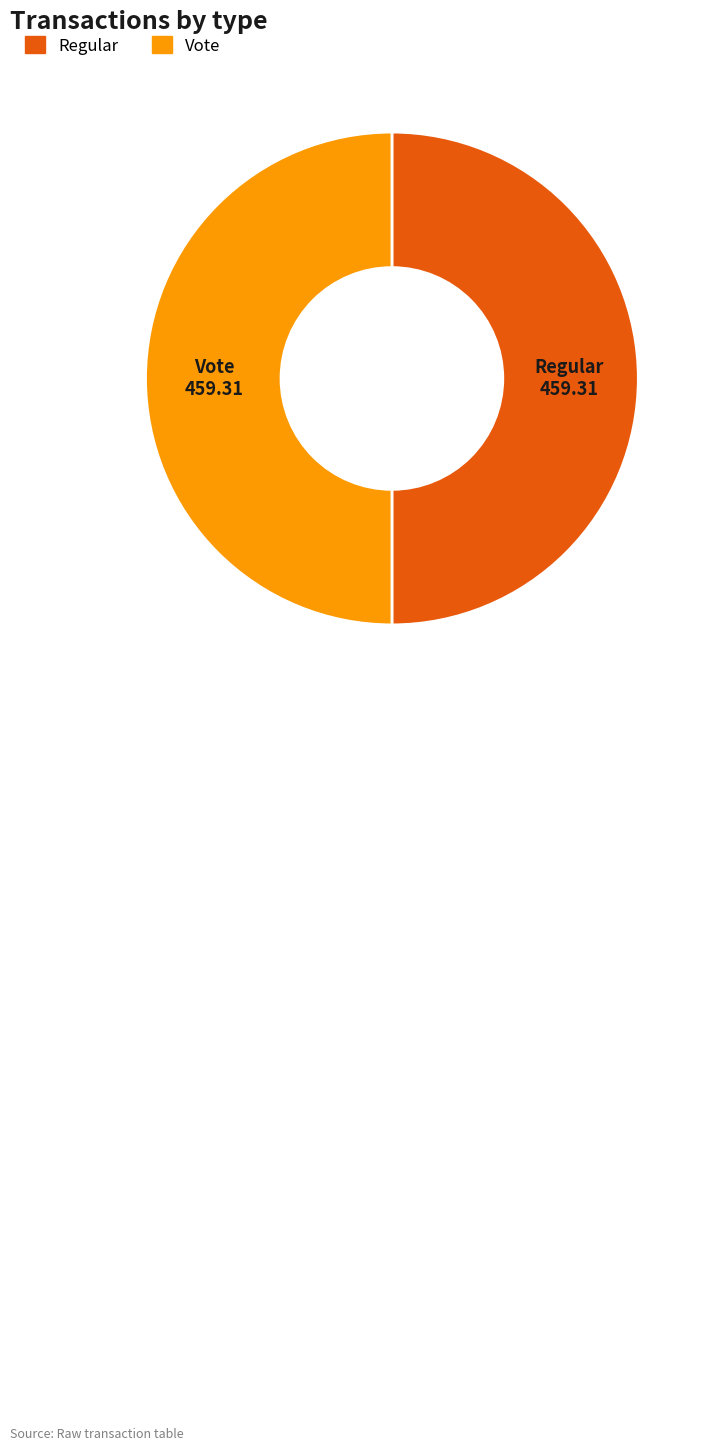

What is the ratio of the value at Regular to the value at Vote?

1.0